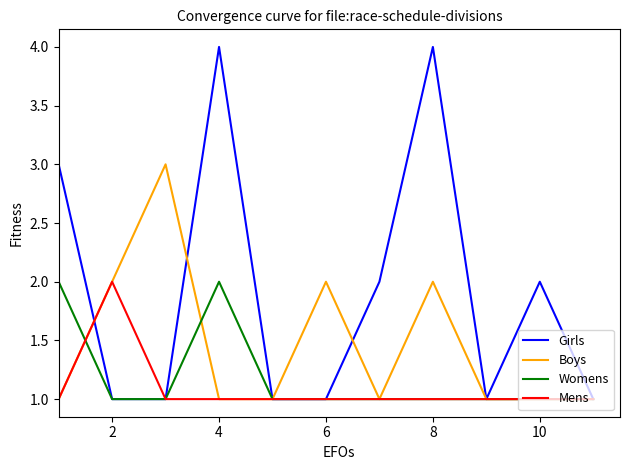

Which series has the largest total across all categories?

Girls